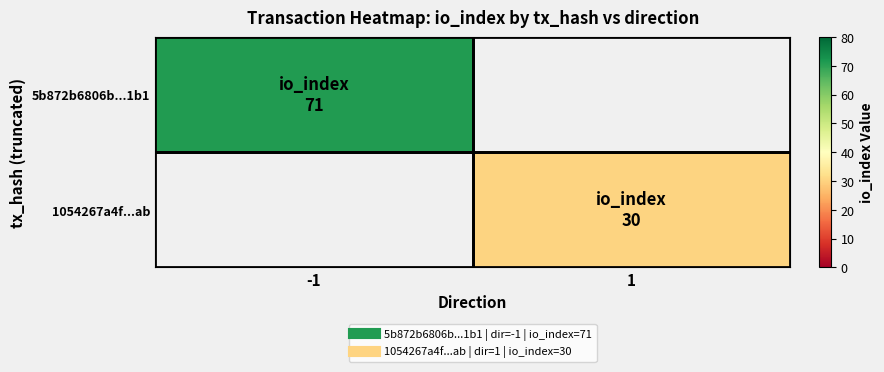

Reading left to right, what are all the values shown in this chart?

5b872b6806b...1b1: -1=71	1=0
1054267a4f...ab: -1=0	1=30